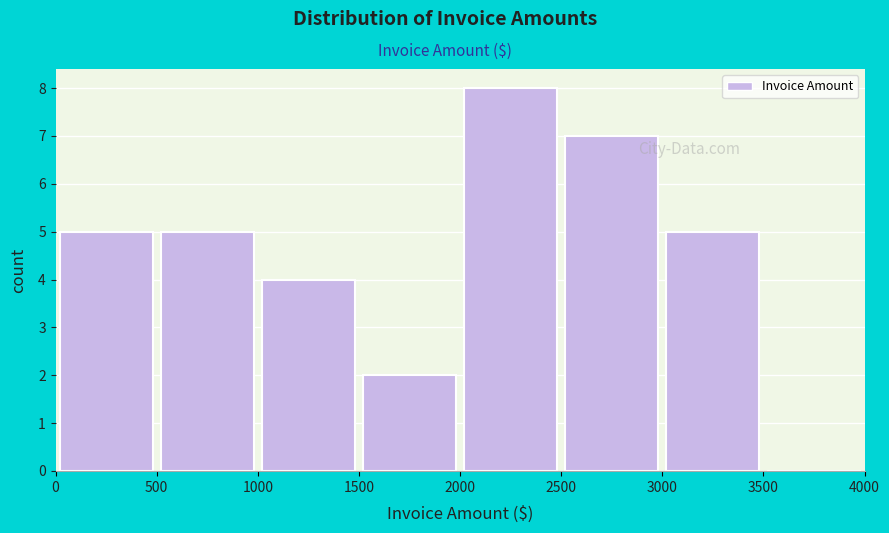

Reading left to right, list every bar in this chart as the range it spans on the x-axis followed by its height. The values are not printed on the chart, so give them approximately, as read against the axis.

0 to 500: 5
500 to 1000: 5
1000 to 1500: 4
1500 to 2000: 2
2000 to 2500: 8
2500 to 3000: 7
3000 to 3500: 5
3500 to 4000: 0